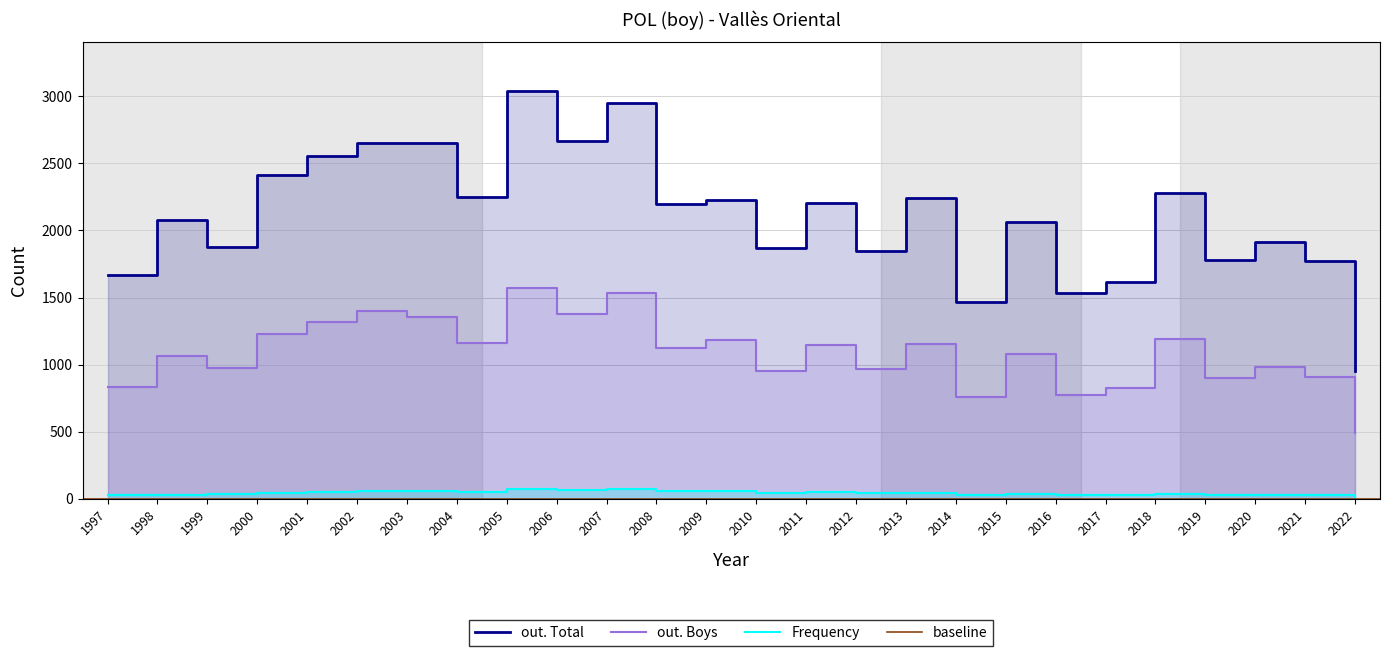

True or false: Frequency and out. Total intersect in this chart.

False